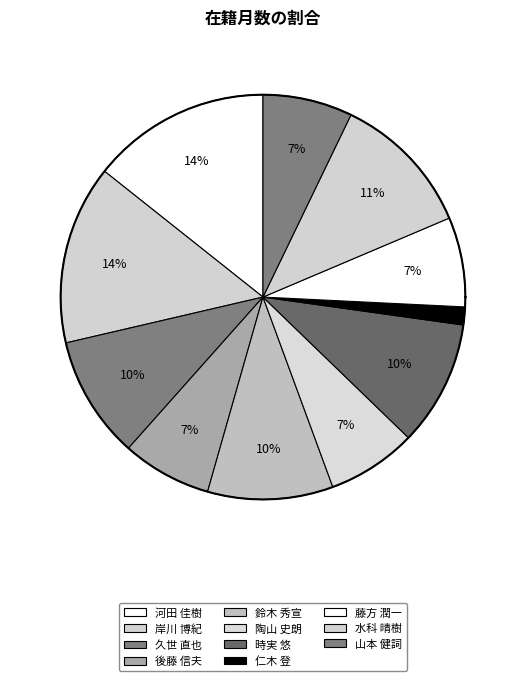

What percentage is NOT represented by 山本 健詞?

92.8%